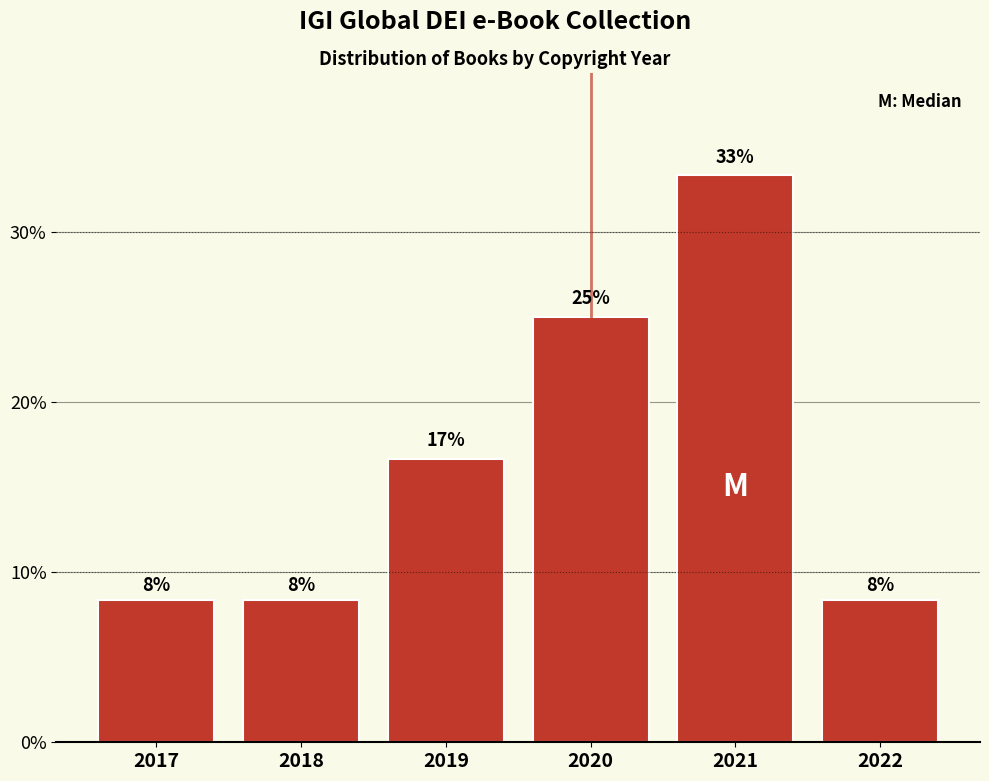

Does the chart contain any negative values?

No